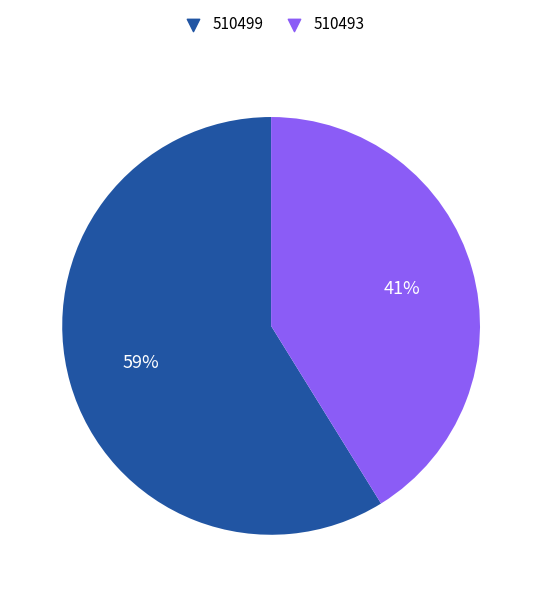

Is the sum of 510499 and 510493 greater than half?

Yes